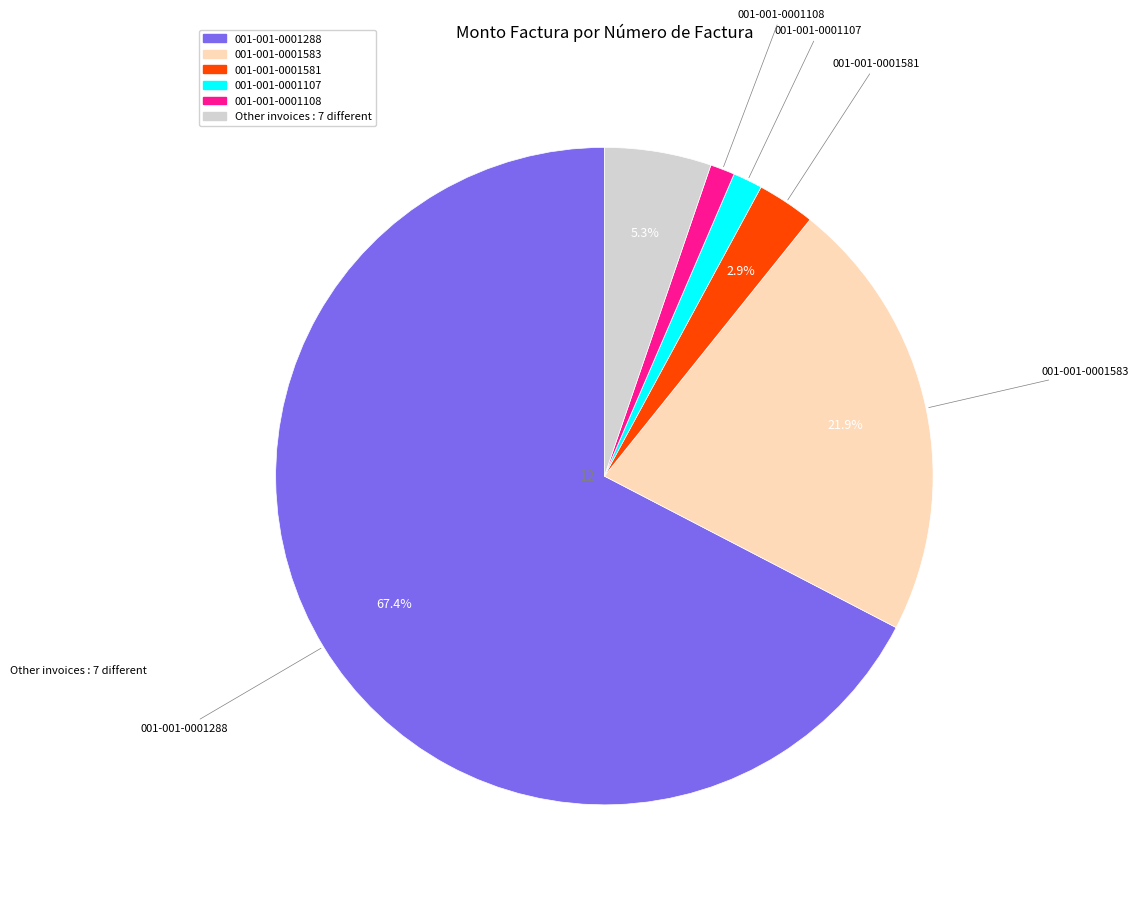

Is there any slice that represents more than half of the pie?

Yes